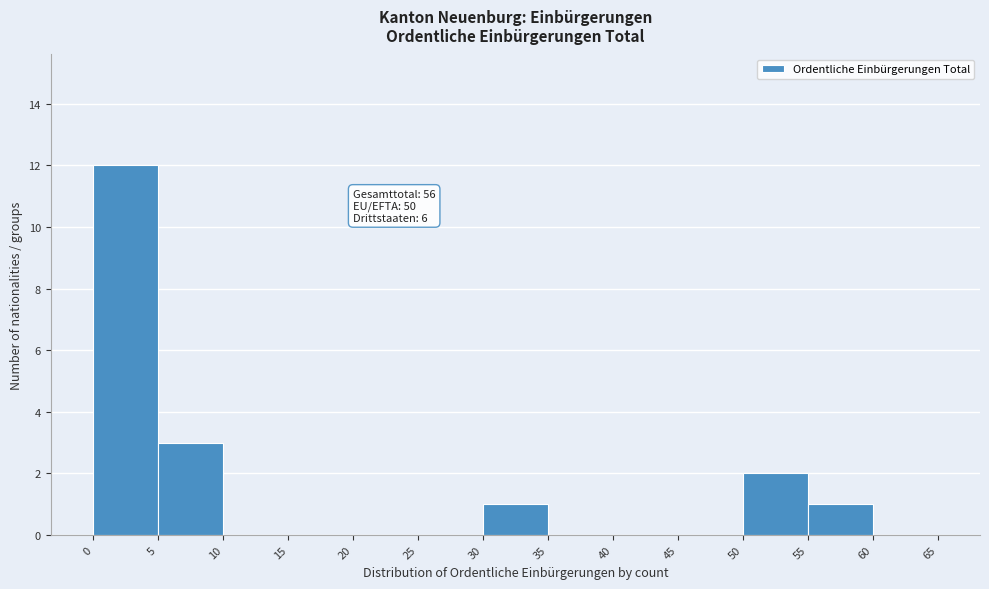

Over which range of the x-axis is the bar tallest?

0 to 5